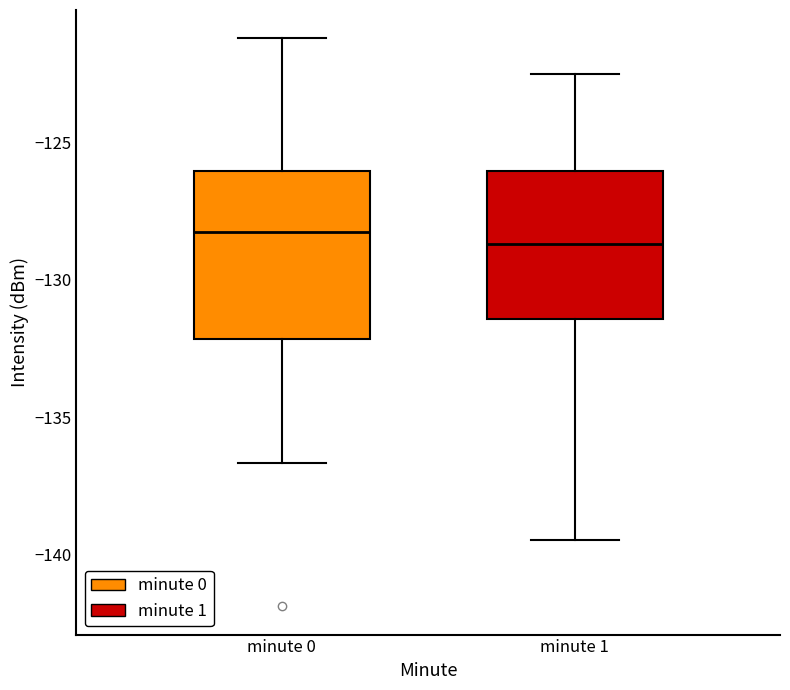

Reading left to right, transcribe this box plot: for each box, give where its median line is, the range the box spans, and where its two whiskers end, as read against the y-axis. The values are not printed on the chart, so give them approximately, as read against the axis.

minute 0: median -128.5, box -132.0 to -126.0, whiskers -136.5 to -121.0
minute 1: median -128.5, box -131.5 to -126.0, whiskers -139.5 to -122.5